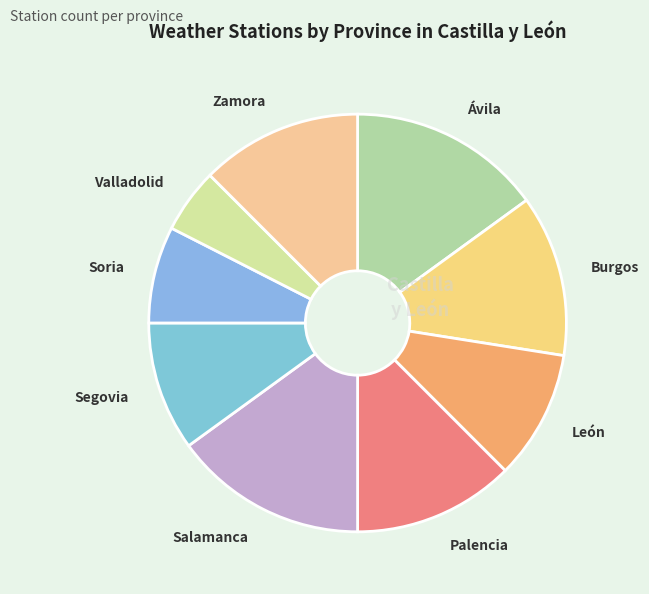

Is it true that León is 10% of the pie?

True